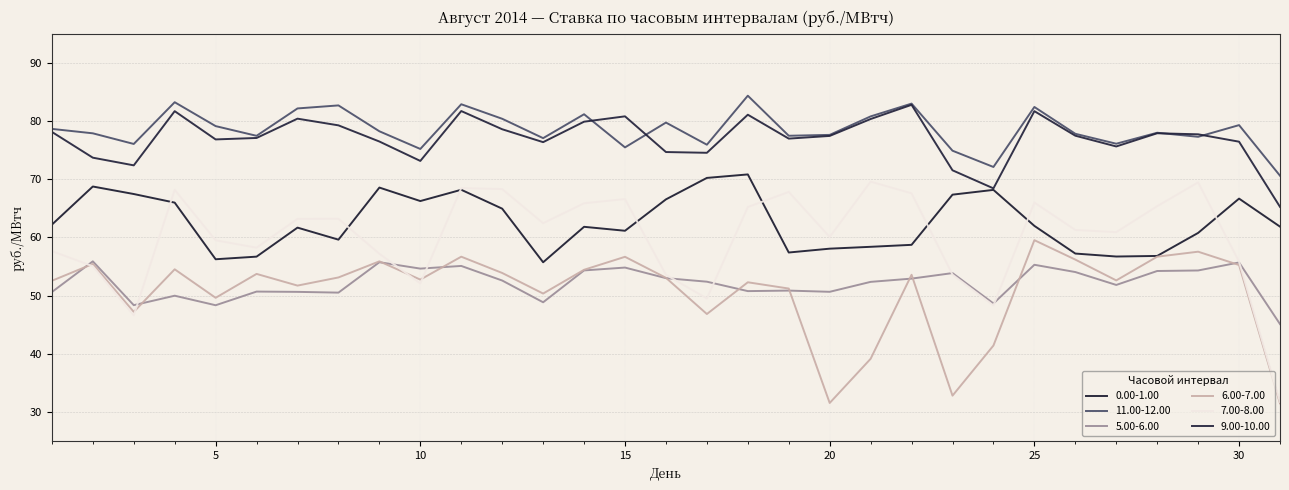

What is the minimum value for 0.00-1.00?

55.7